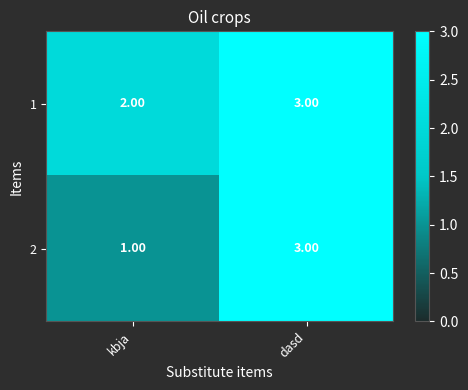

Rank the series by their average value, from highest to lowest.

1, 2